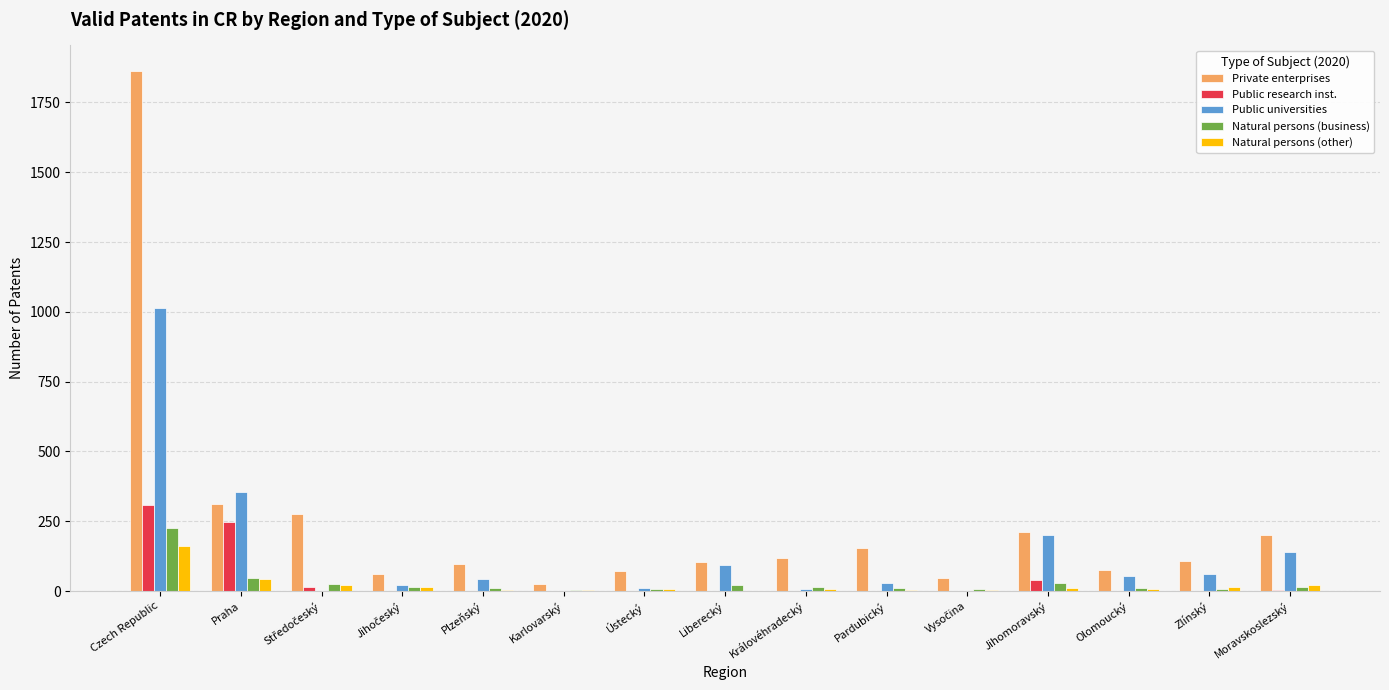

Between Praha and Pardubický, which series saw the biggest shift?

Public universities